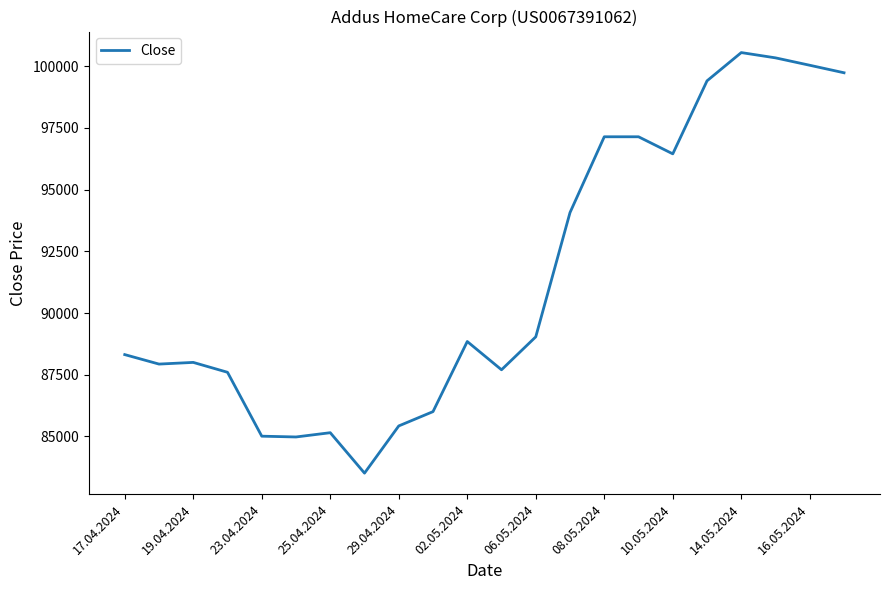

What is the greatest value displayed?

100553